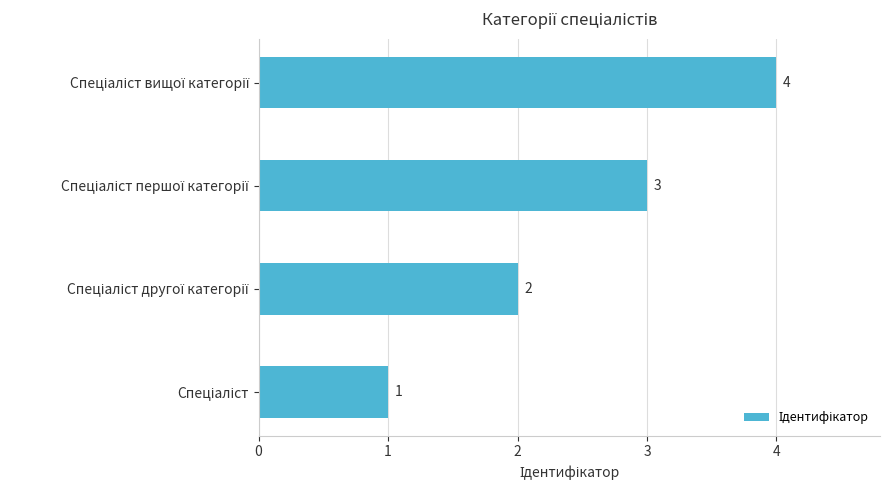

Count the values in the range 2 to 4.

3